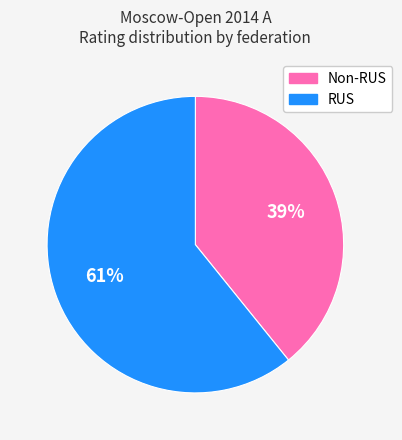

To the nearest percent, what is the average slice percentage?

50%